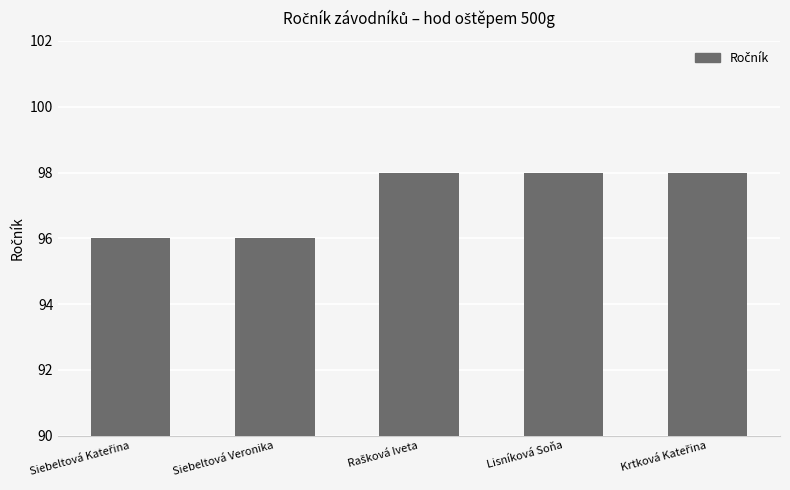

What is the sum of all values?

486